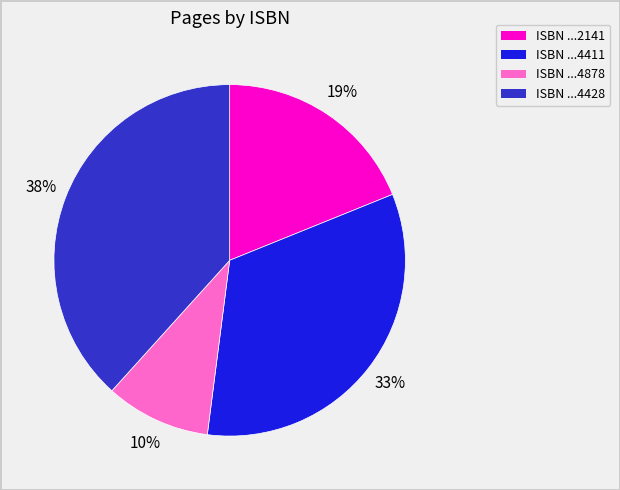

What percentage is the ISBN ...4411 slice, to the nearest percent?

33%